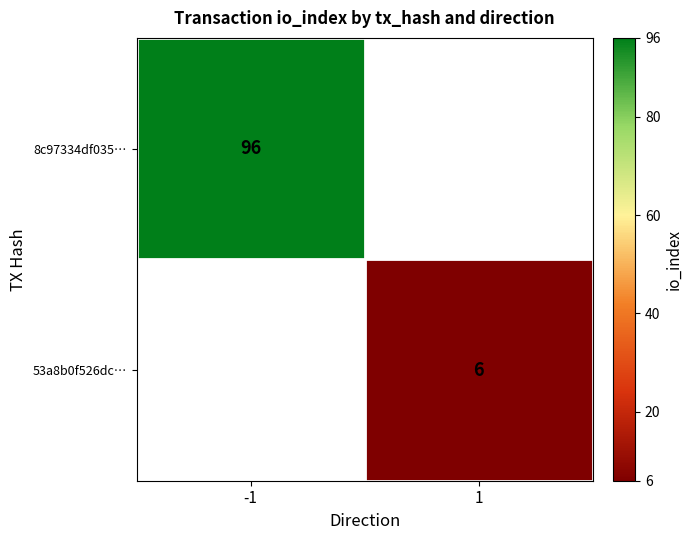

The 8c97334df035… series shows 96 at -1. True or false?

True